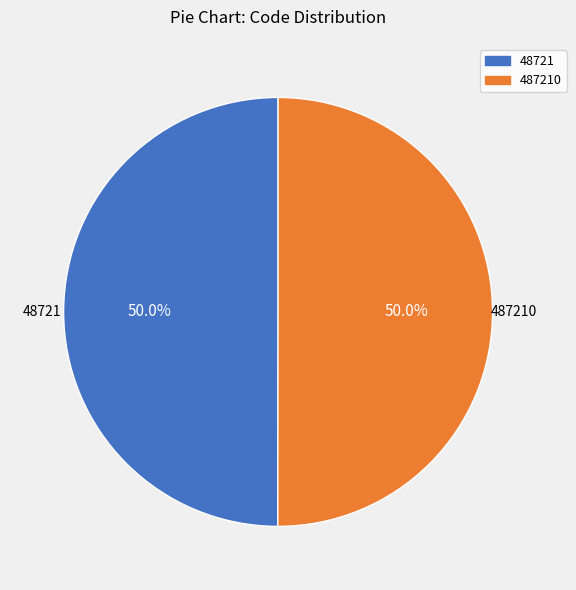

How many slices are in this pie chart?

2